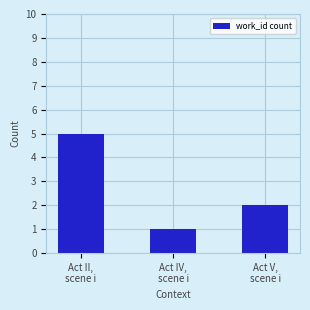

Where does the data first go above 2?

Act II,
scene i